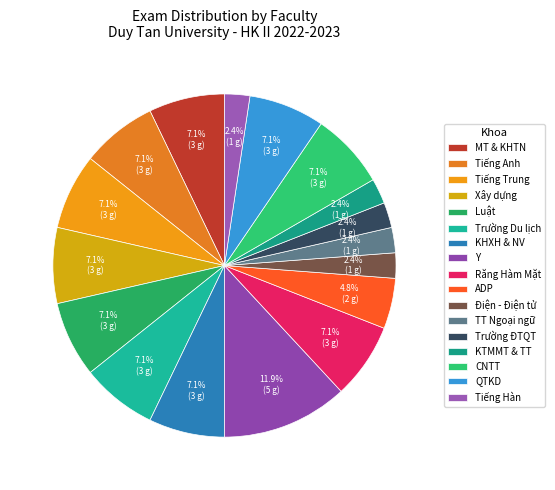

Rank the categories by value from highest to lowest.

Y, MT & KHTN, Tiếng Anh, Tiếng Trung, Xây dựng, Luật, Trường Du lịch, KHXH & NV, Răng Hàm Mặt, CNTT, QTKD, ADP, Điện - Điện tử, TT Ngoại ngữ, Trường ĐTQT, KTMMT & TT, Tiếng Hàn